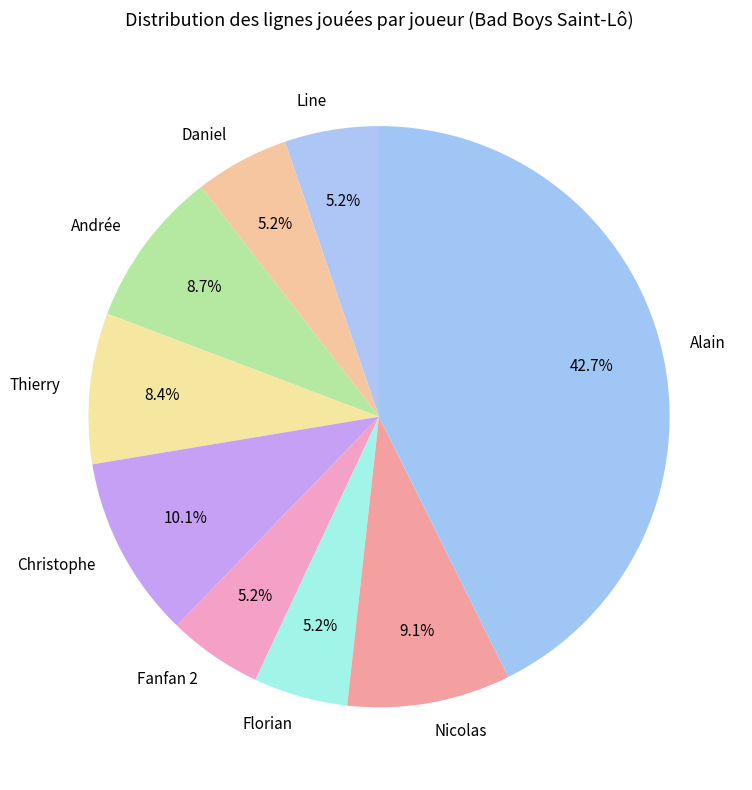

What percentage is the Line slice, to the nearest percent?

5%